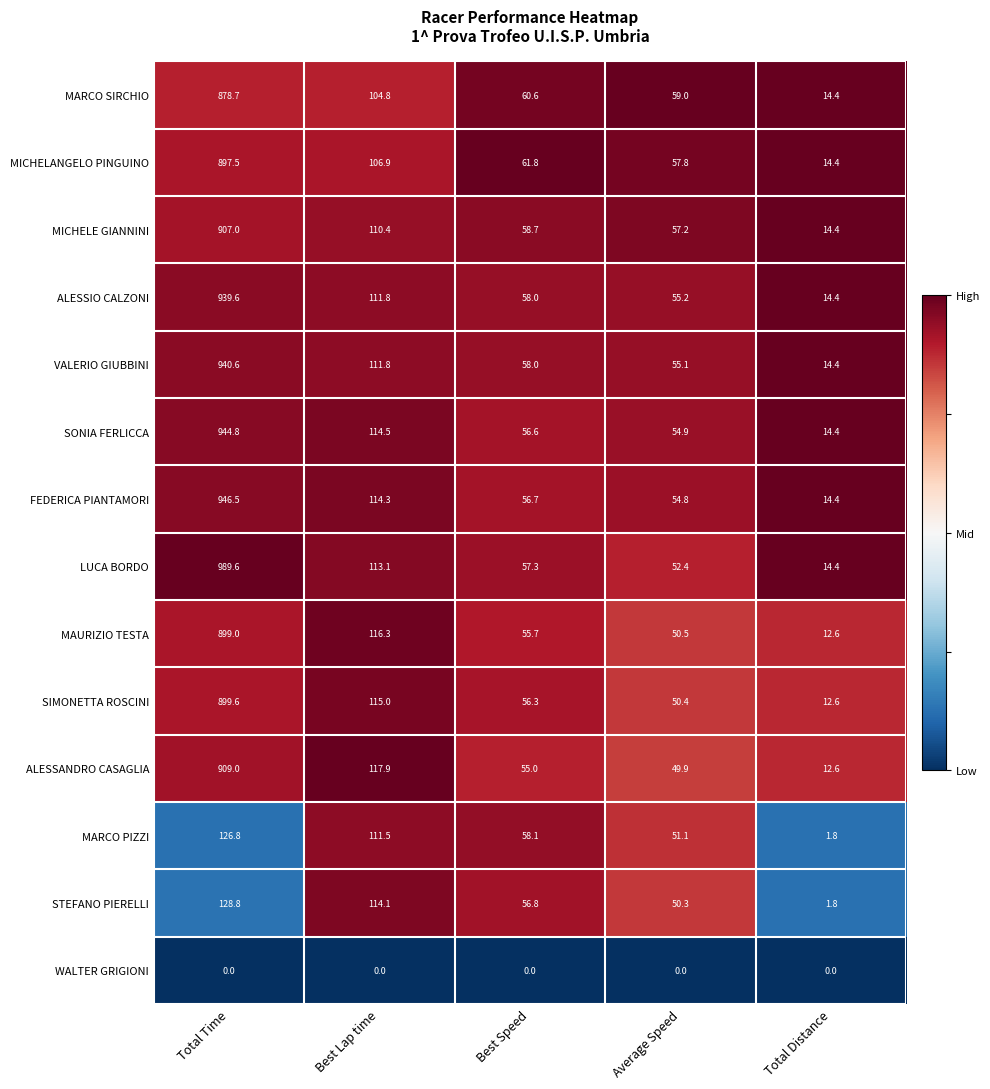

What is the difference between the maximum and second lowest values in the VALERIO GIUBBINI series?

885.5